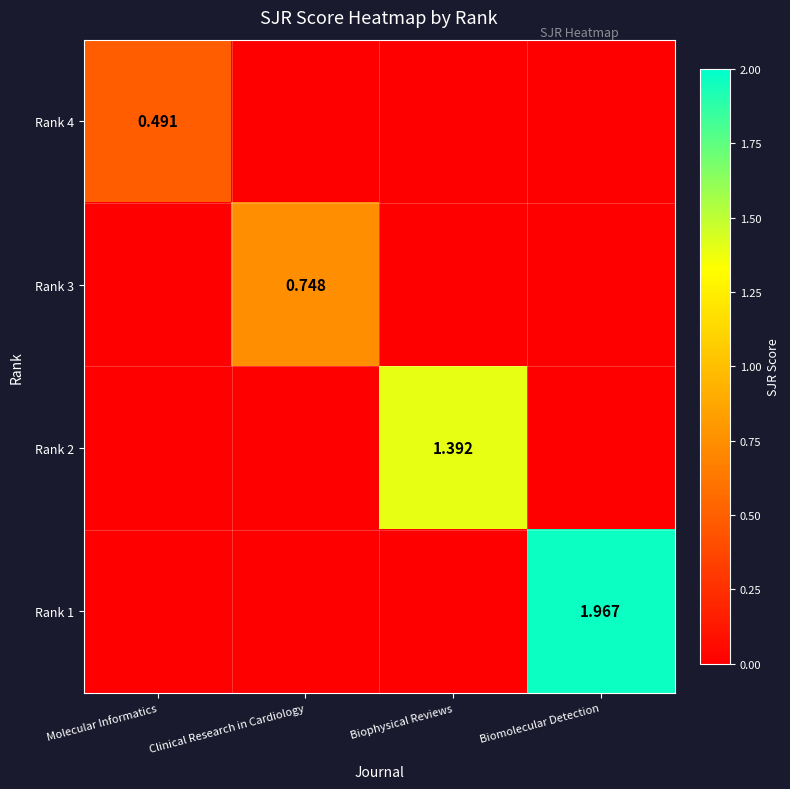

Is the value of Rank 3 at Clinical Research in Cardiology greater than the value of Rank 4 at Molecular Informatics?

Yes